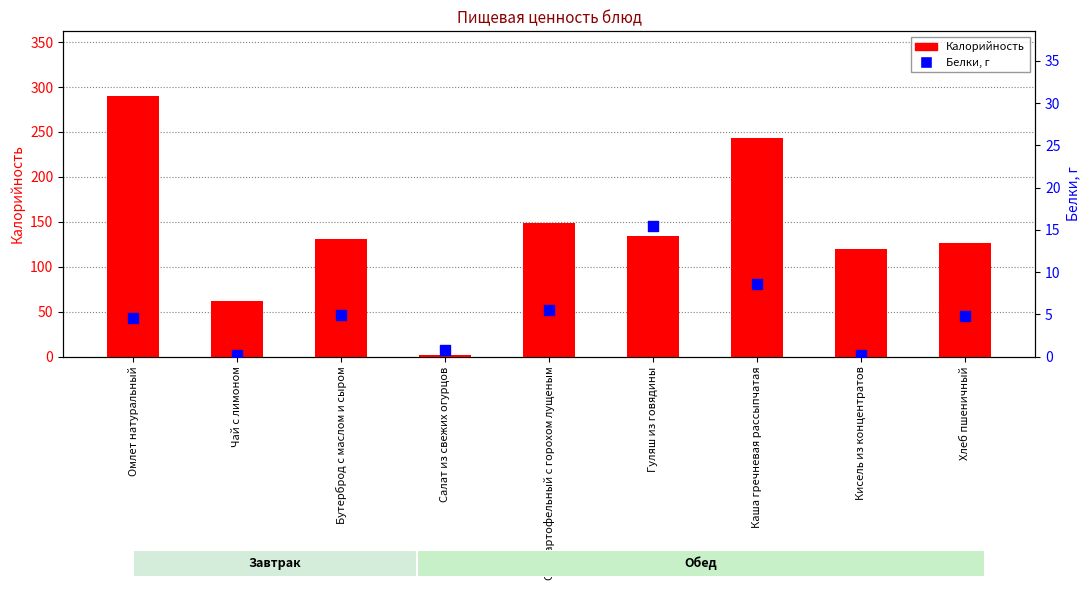

At how many categories does at least one series exceed 216?

2